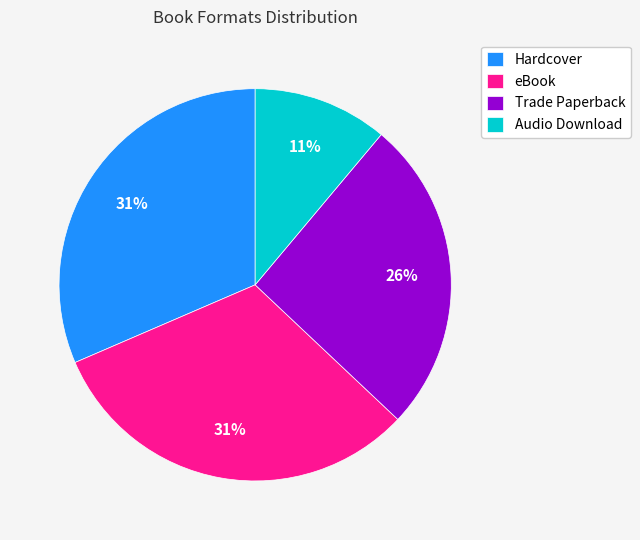

Is the sum of Trade Paperback and Hardcover greater than half?

Yes